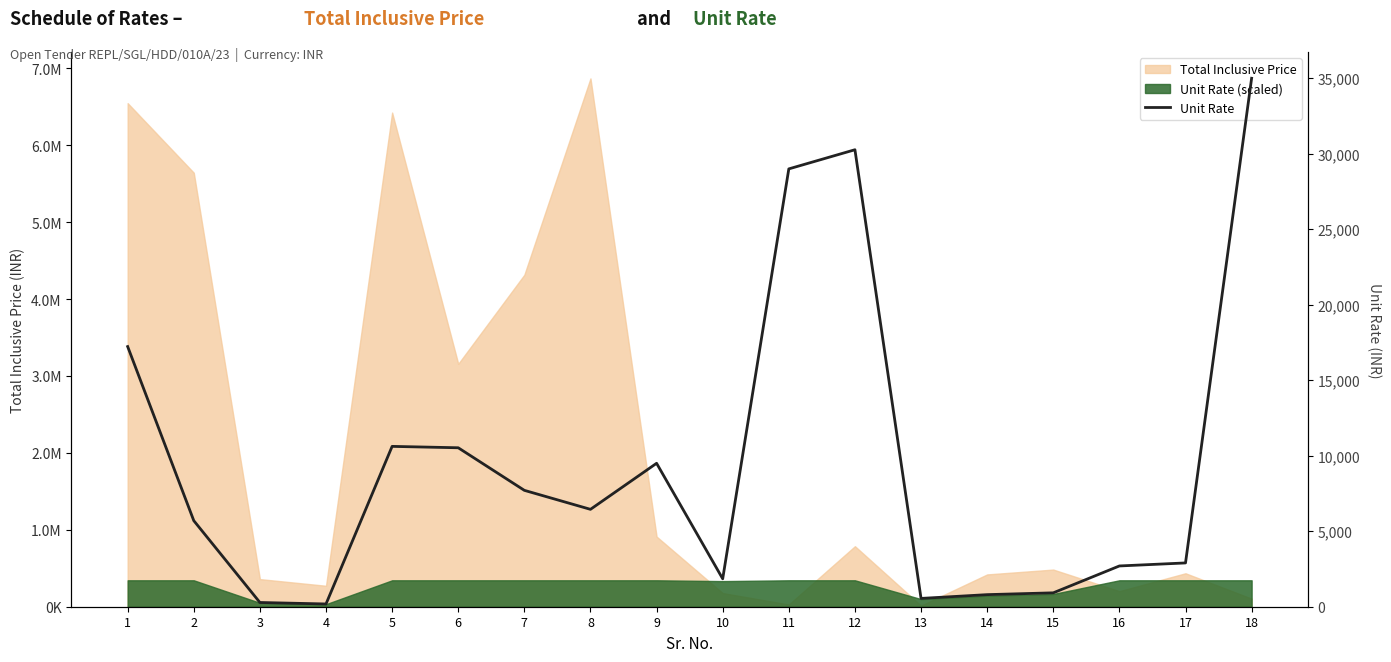

List the labels in order of value, largest first.

18, 12, 11, 1, 5, 6, 9, 7, 8, 2, 17, 16, 10, 15, 14, 13, 3, 4